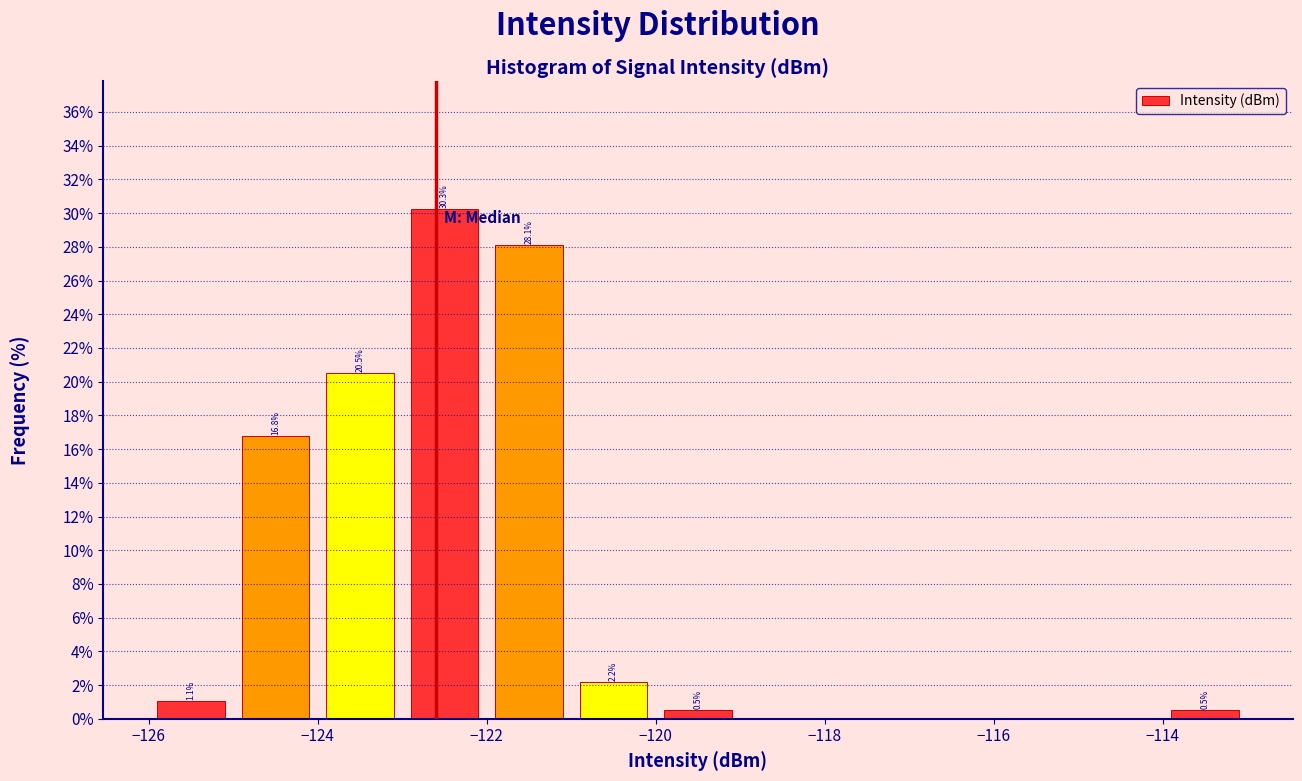

Over which range of the x-axis is the bar tallest?

-123 to -122